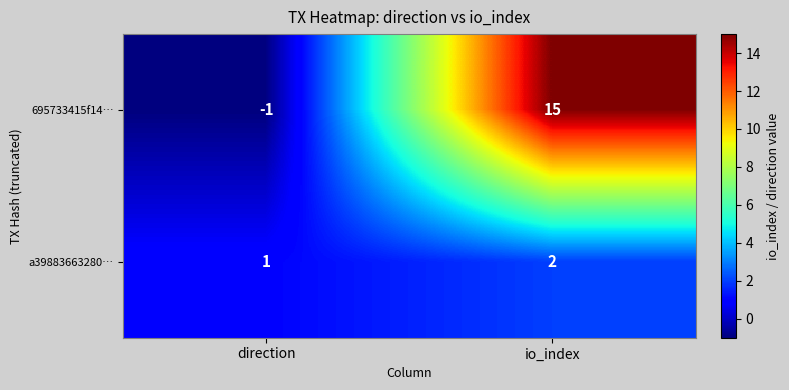

What is the total value across all series at io_index?

17